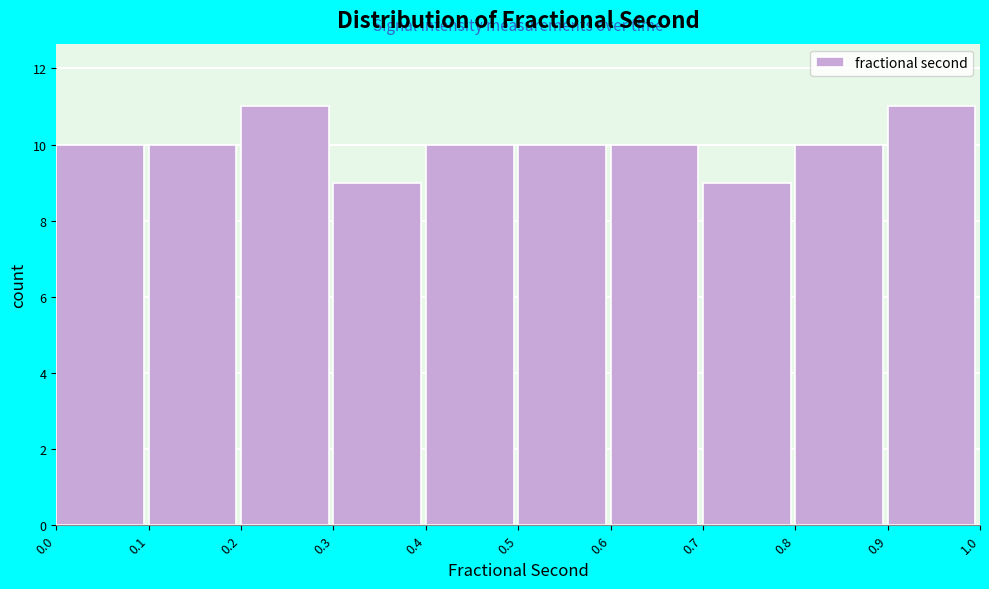

Reading left to right, list all the values displayed in this chart.

10	10	11	9	10	10	10	9	10	11